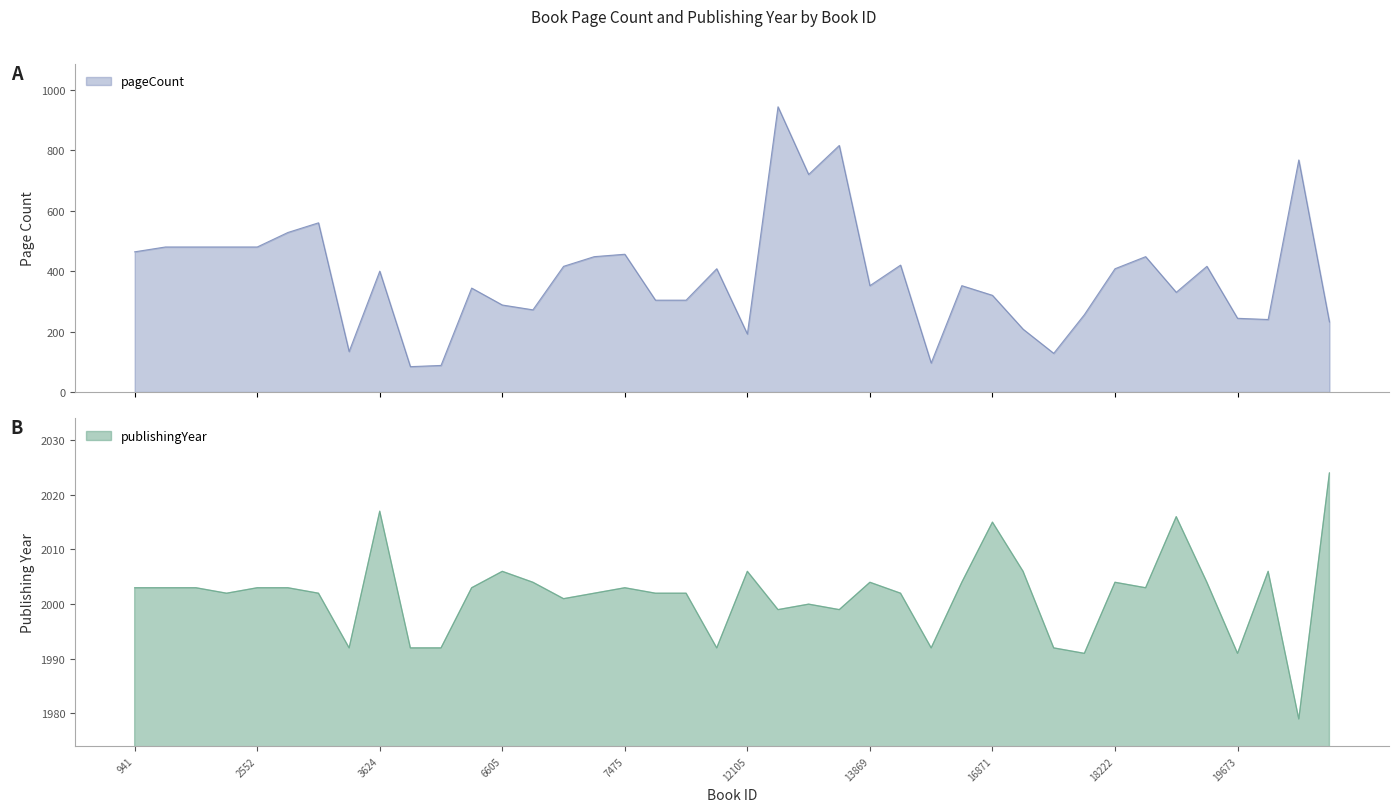

True or false: publishingYear has a value of 1166 at 19249.

False